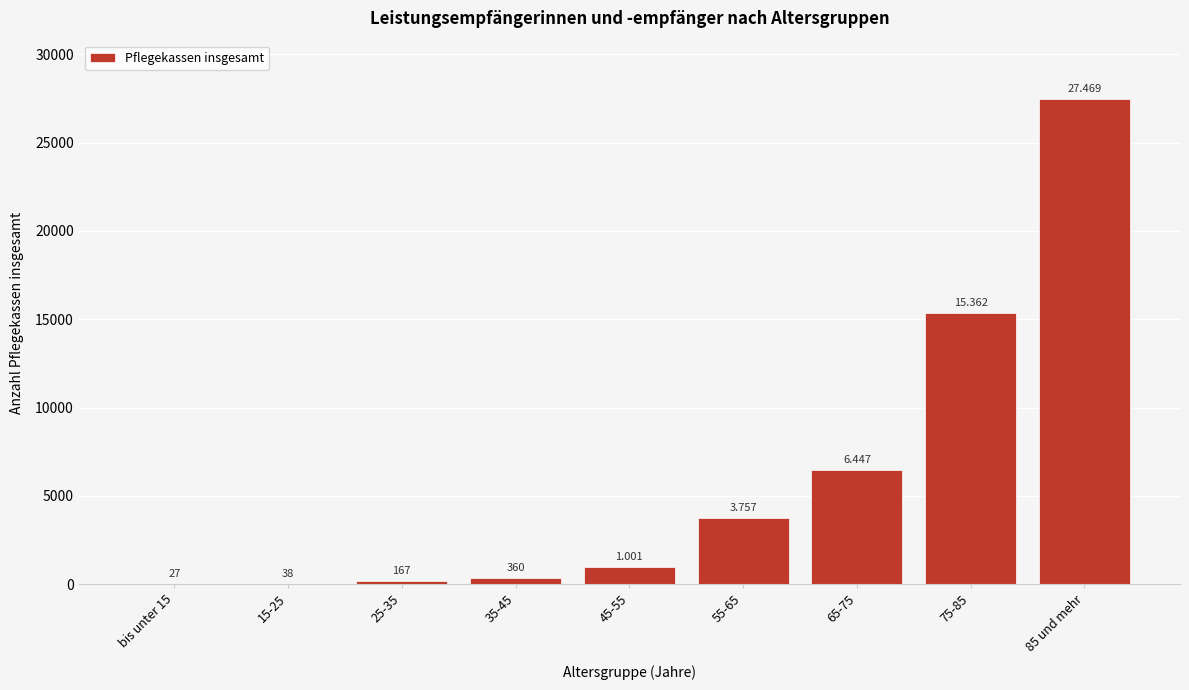

Are the bars horizontal?

No